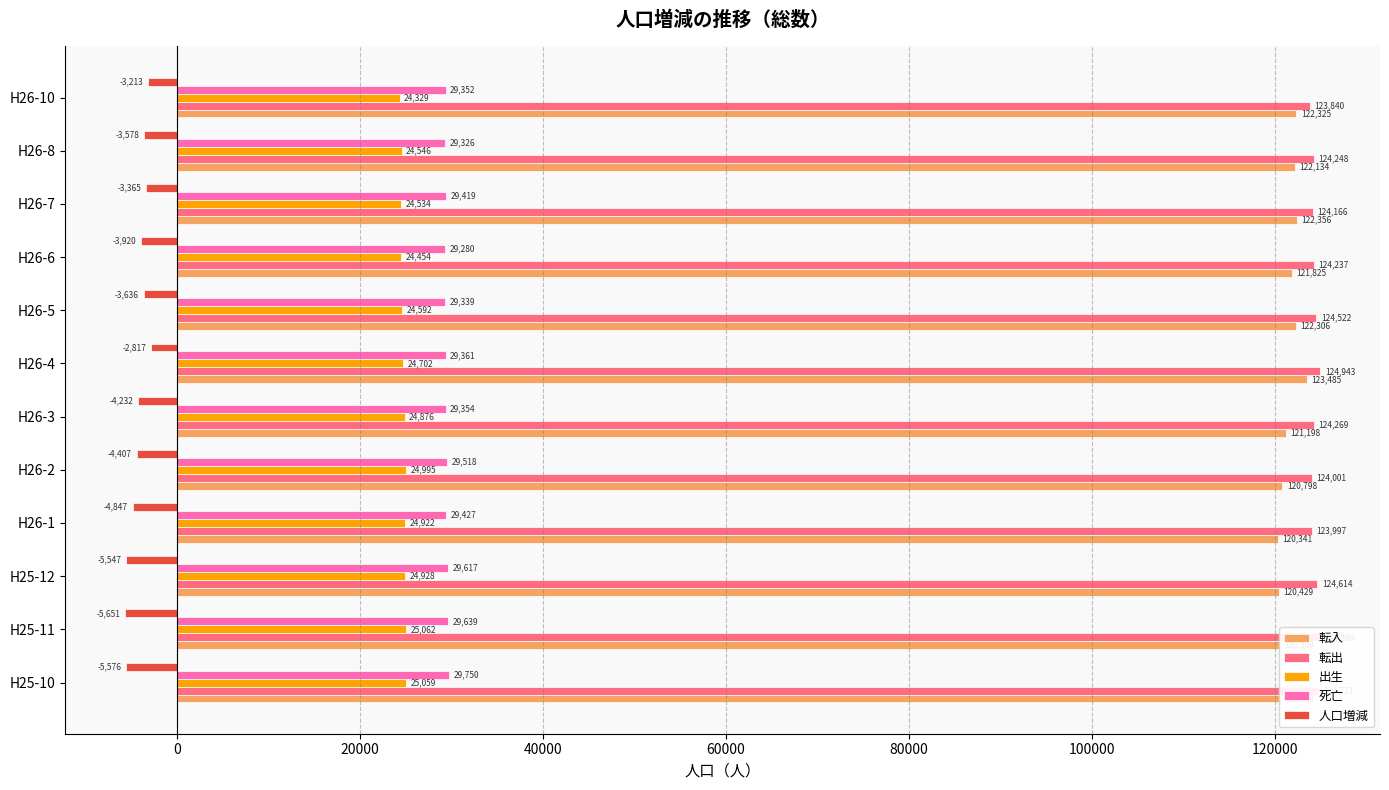

What is the difference between the maximum and second lowest values in the 死亡 series?

424